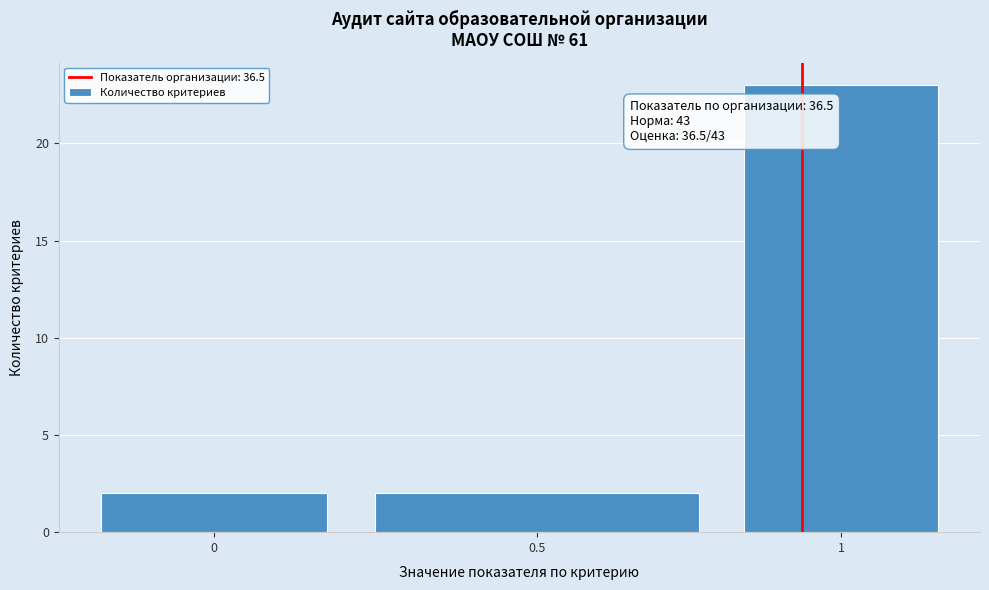

Reading left to right, list all the values displayed in this chart.

2	2	23